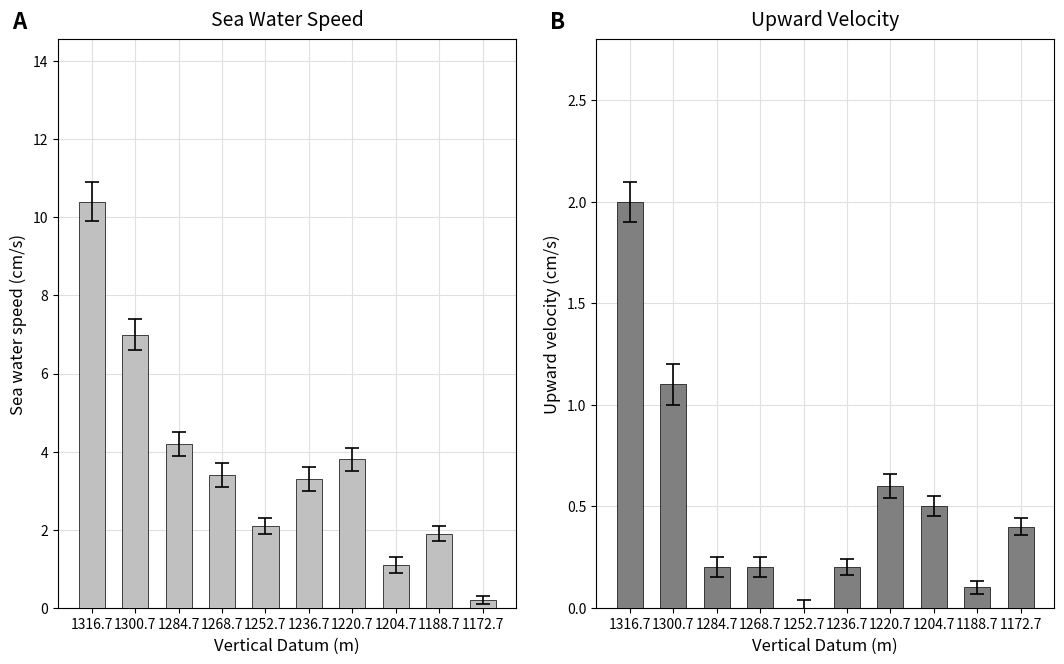

How many bars are there in total?

20